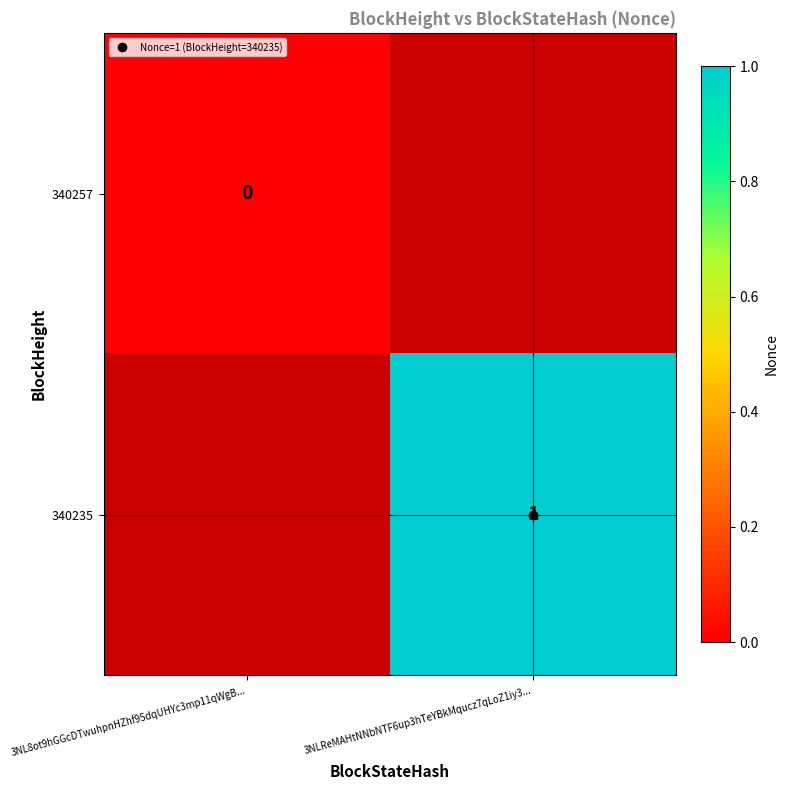

At which label does 340257 reach its peak?

3NL8ot9hGGcDTwuhpnHZhf95dqUHYc3mp11qWgB...